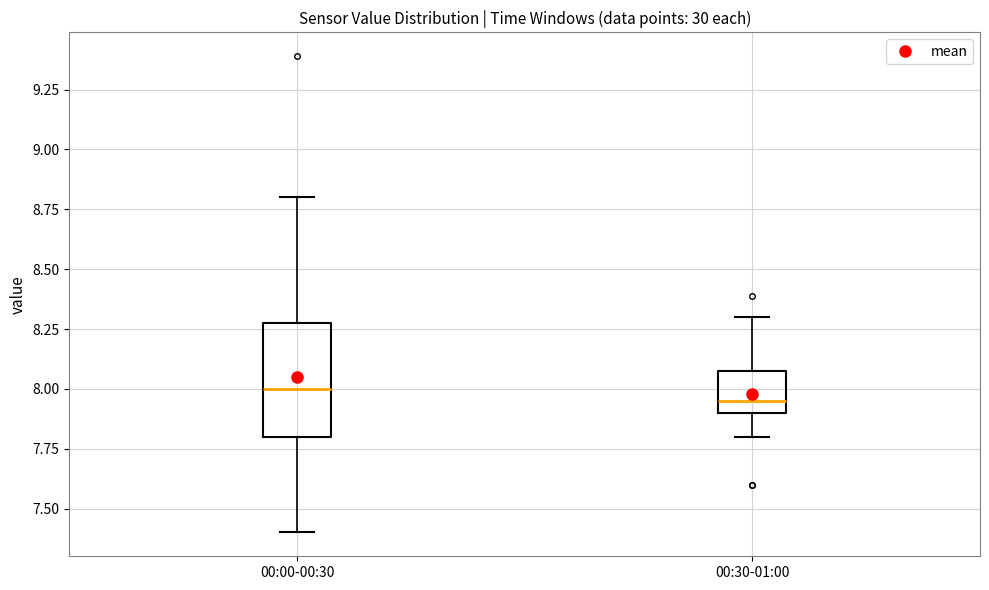

Where is the lower edge of the box for 00:00-00:30 on the y-axis? The values are not printed on the chart, so give them approximately, as read against the axis.

7.80